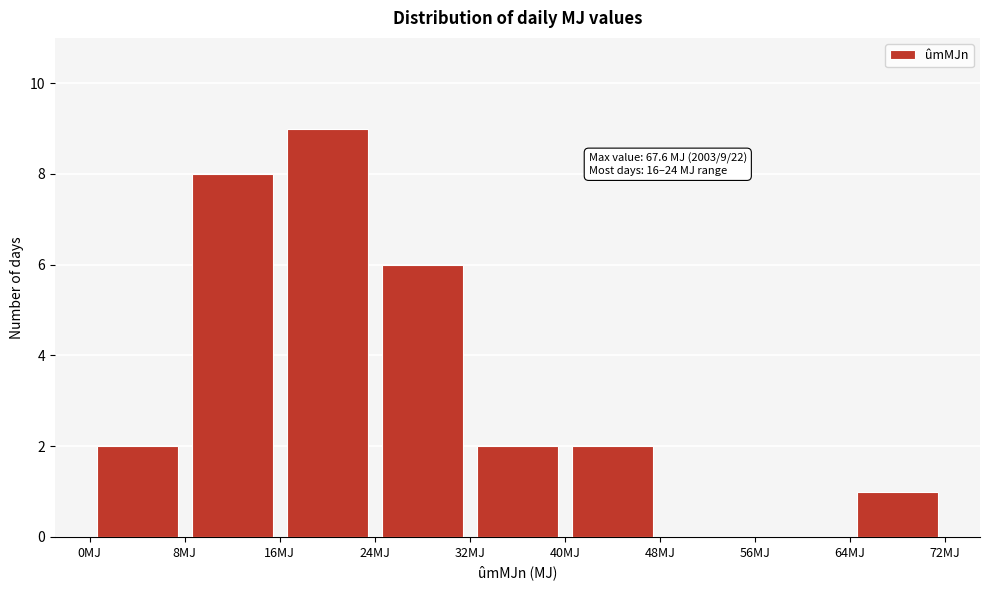

Over which range of the x-axis is the bar tallest?

16 to 24